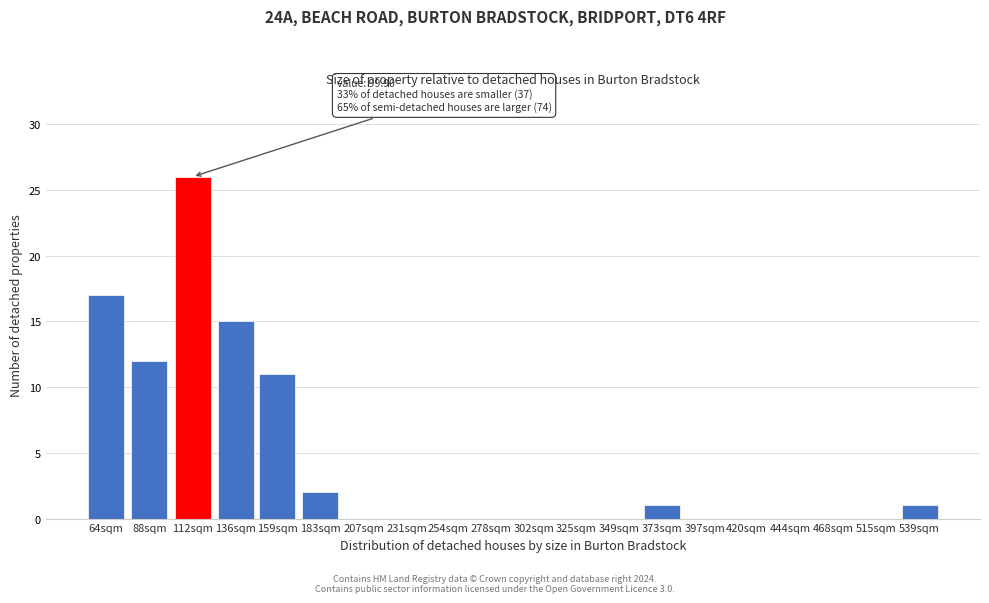

Reading right to left, what are all the values shown in this chart?

539sqm=1	515sqm=0	468sqm=0	444sqm=0	420sqm=0	397sqm=0	373sqm=1	349sqm=0	325sqm=0	302sqm=0	278sqm=0	254sqm=0	231sqm=0	207sqm=0	183sqm=2	159sqm=11	136sqm=15	112sqm=26	88sqm=12	64sqm=17